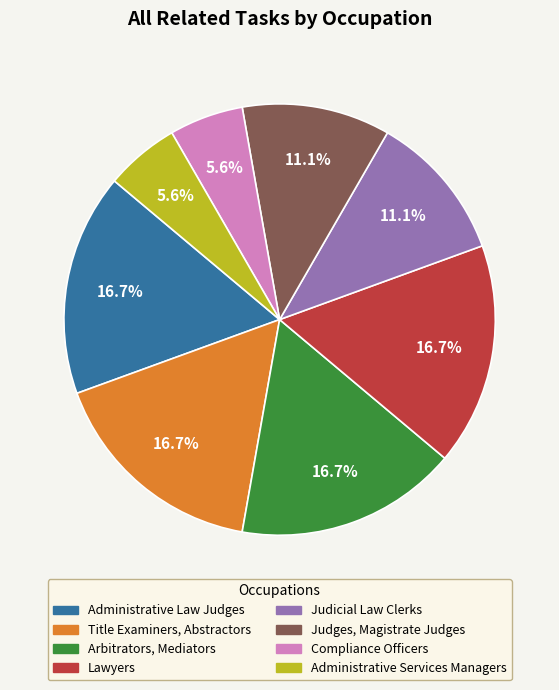

What percentage is the Judicial Law Clerks slice, to the nearest percent?

11%